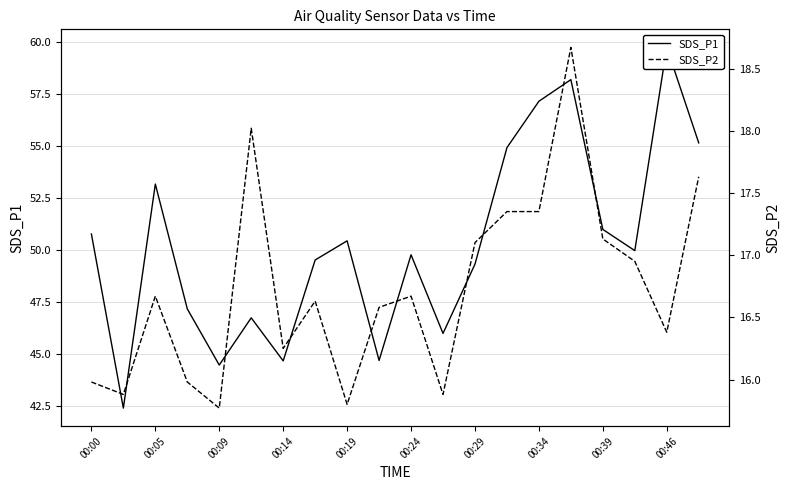

Does the chart have visible grid lines?

Yes